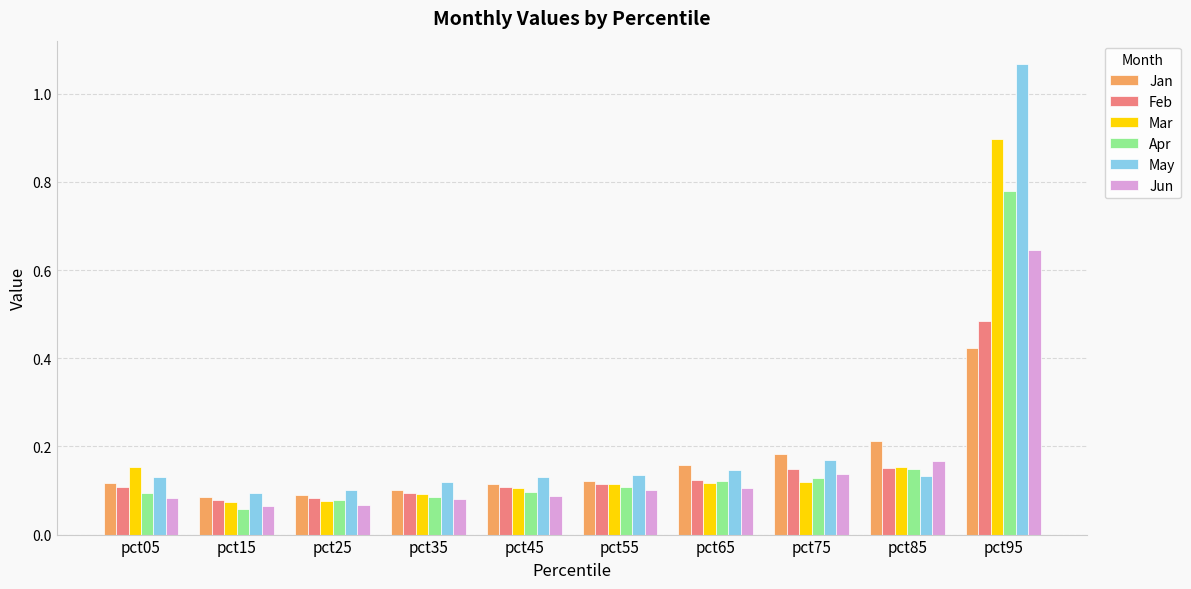

At which label does Apr reach its peak?

pct95